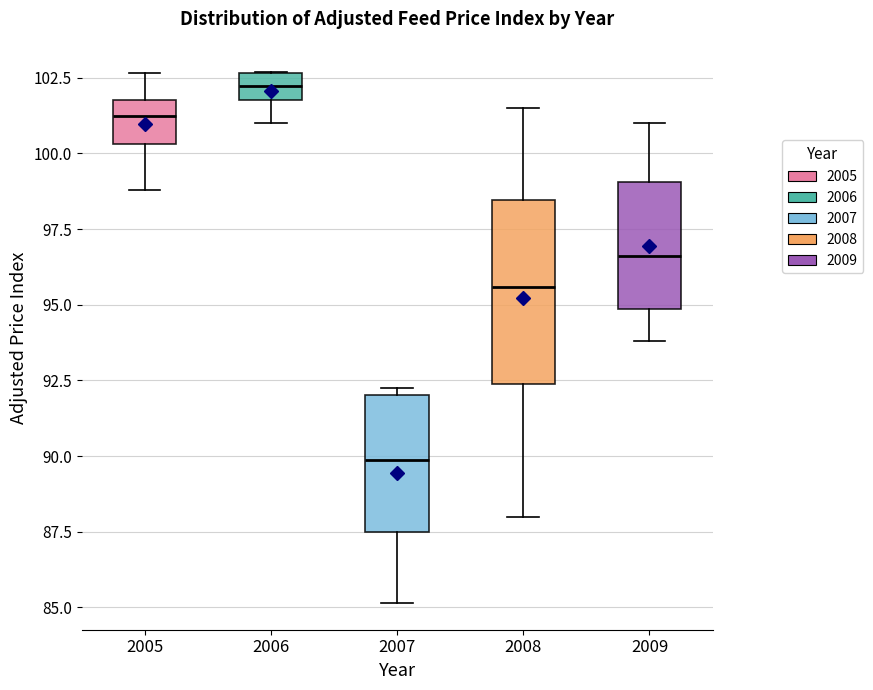

Comparing the boxes themselves (not the whiskers), which one is the tallest?

2008